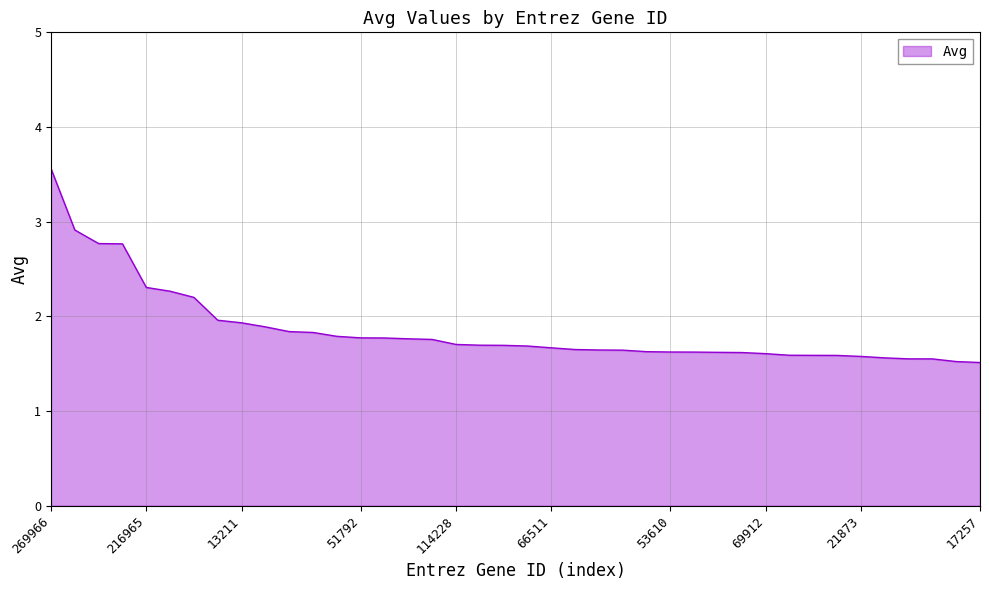

What is the smallest value displayed?

1.5